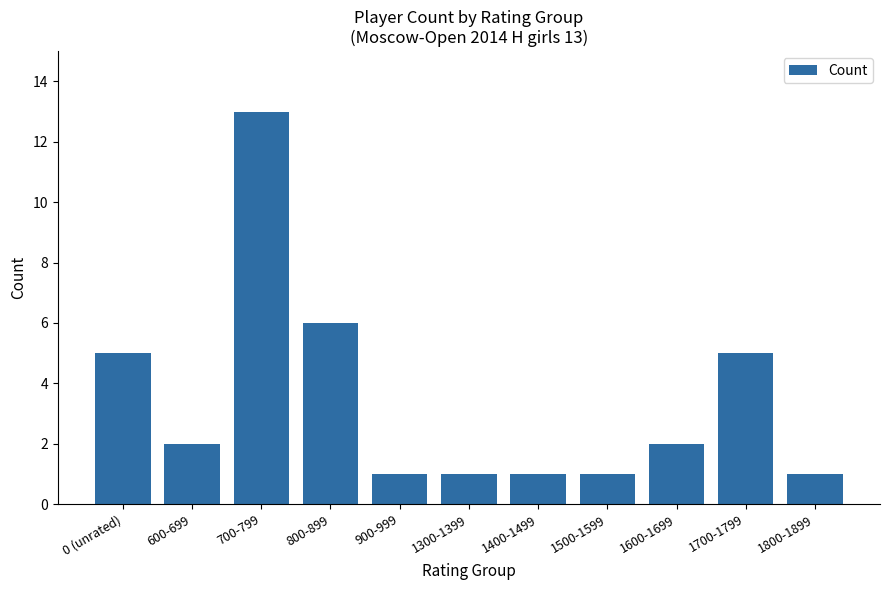

What is the value of the 3rd bar from the left?

13